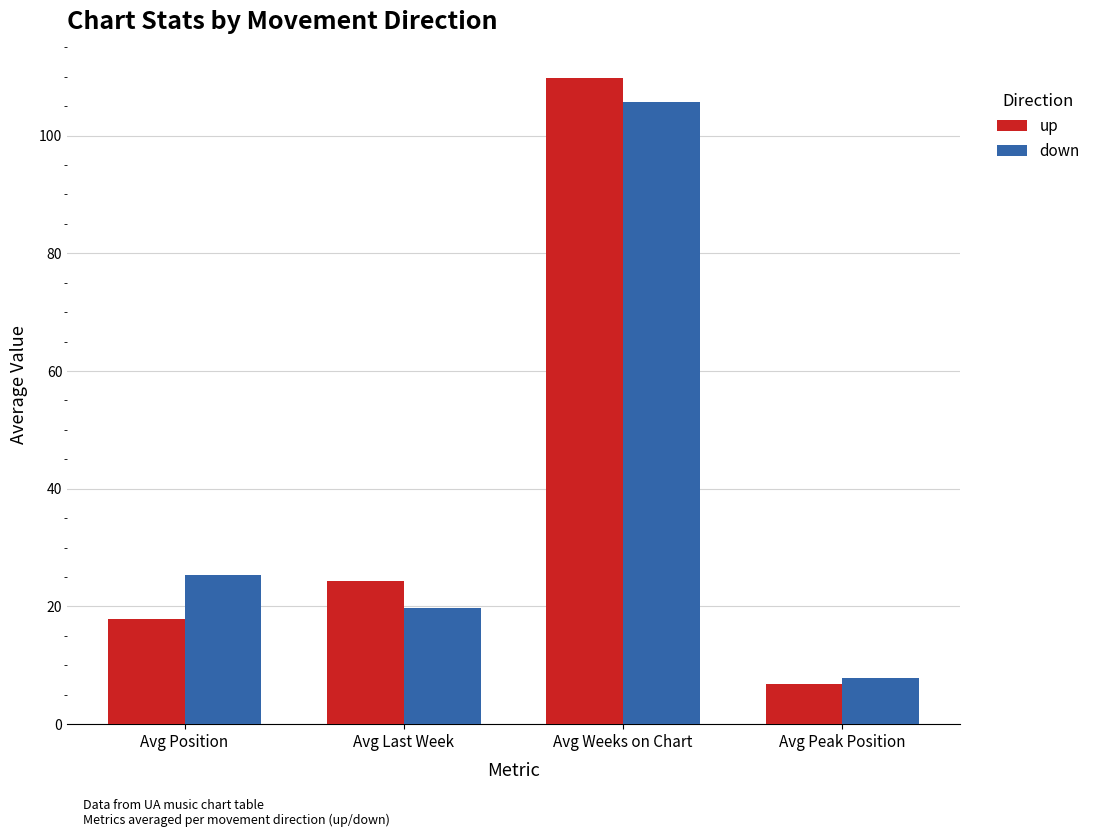

Which series has the largest range (max minus min)?

up